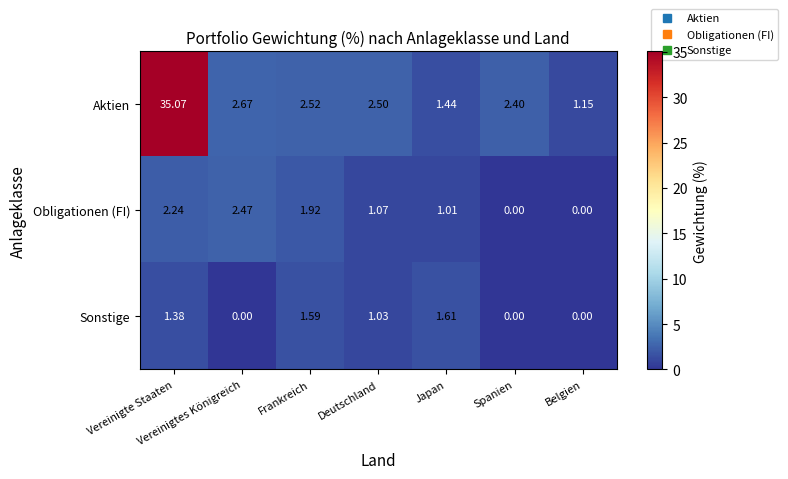

How many values in the Aktien series are below 2?

2